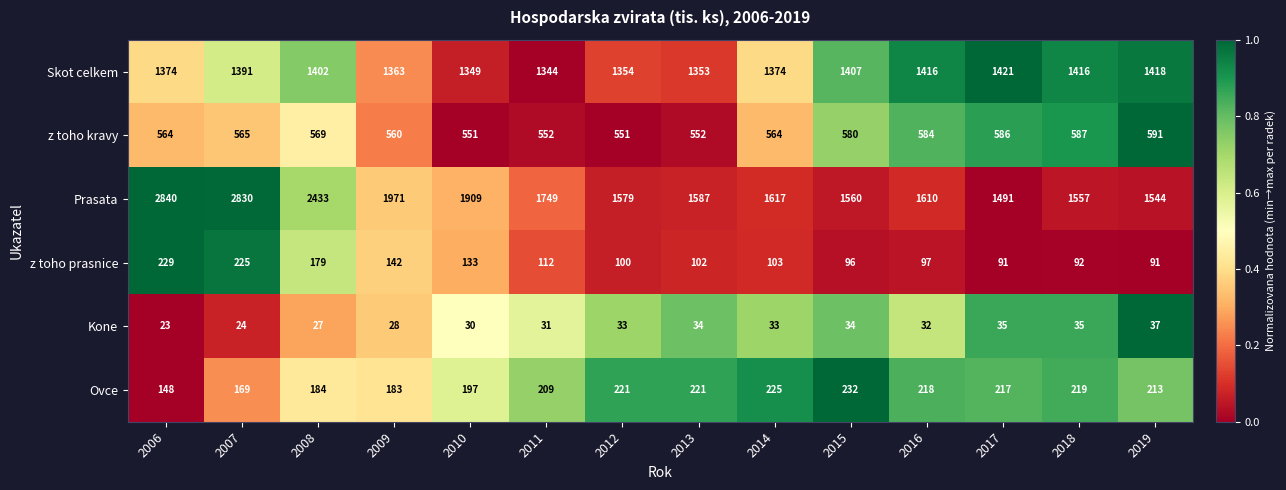

Which category has the highest value across all series?

2006